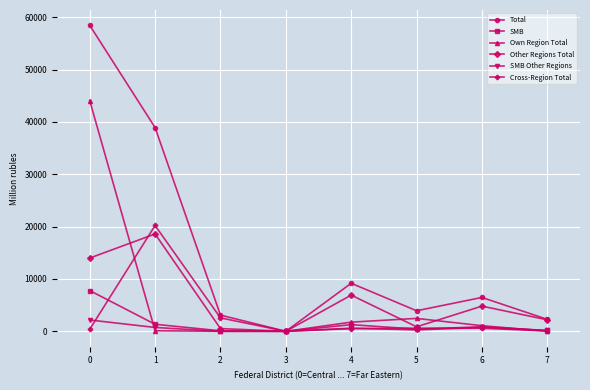

How many lines are shown in the chart?

6